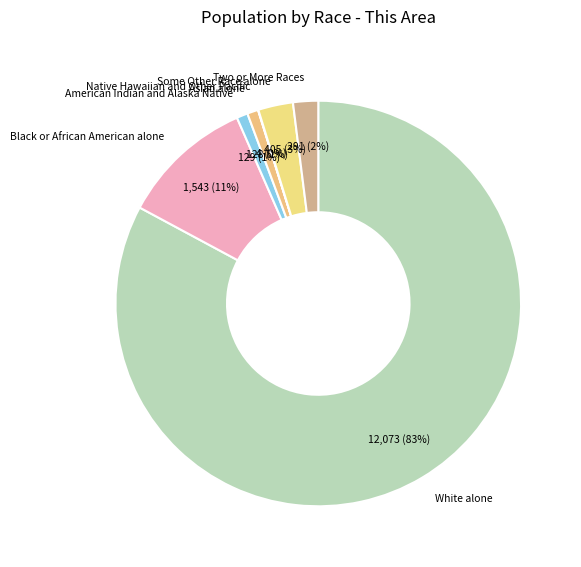

To the nearest percent, what portion does Some Other Race alone represent?

3%